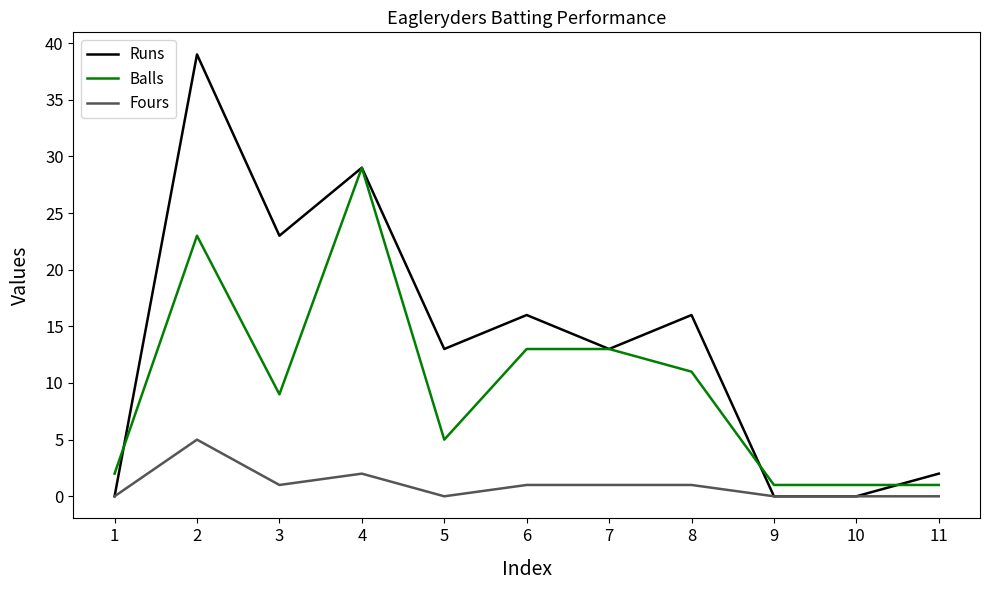

List the series in order of their overall mean, highest first.

Runs, Balls, Fours